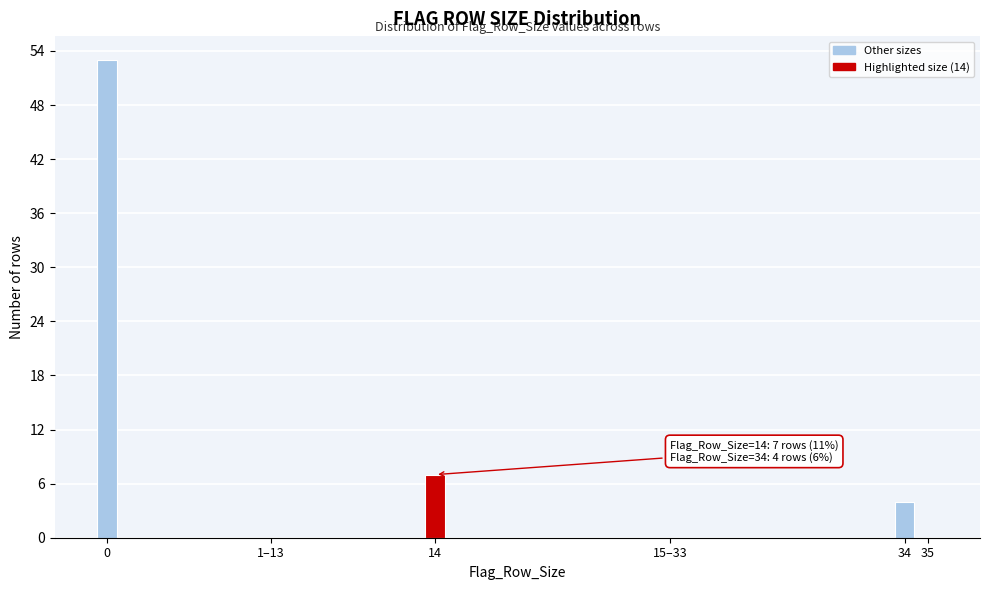

Reading left to right, extract all data points from this chart.

0=53	1–13=0	14=7	15–33=0	34=4	35=0